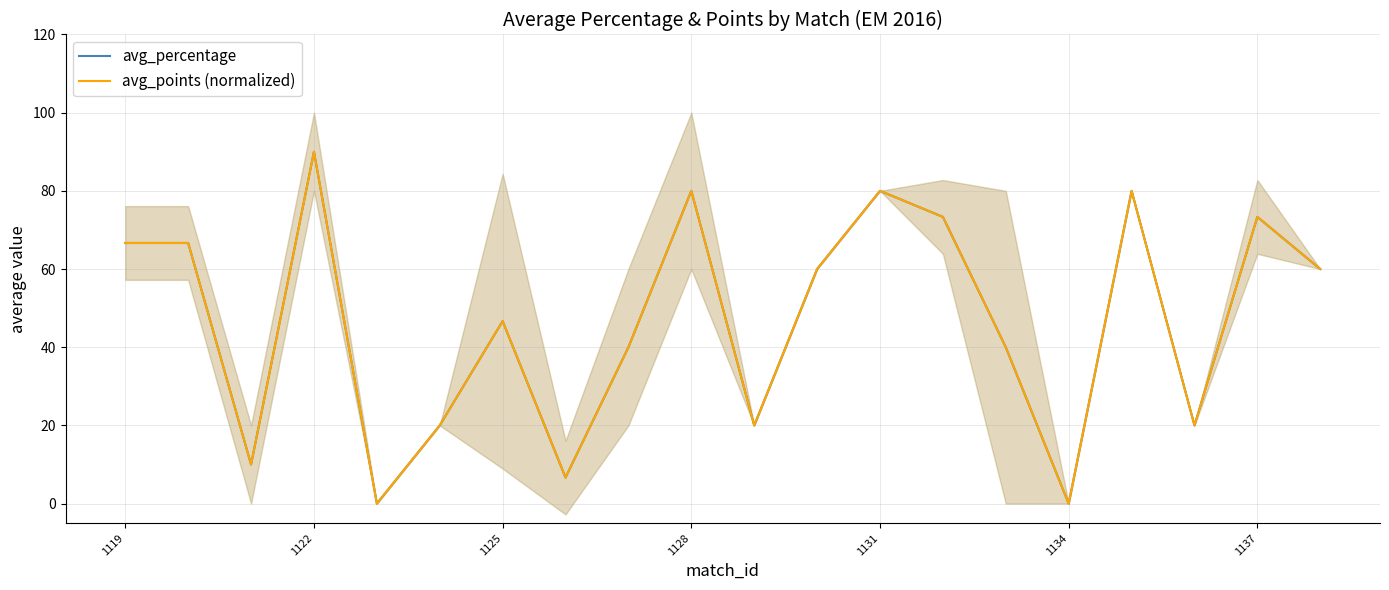

What is the value of the avg_percentage point at the 11th from the left?

20.0